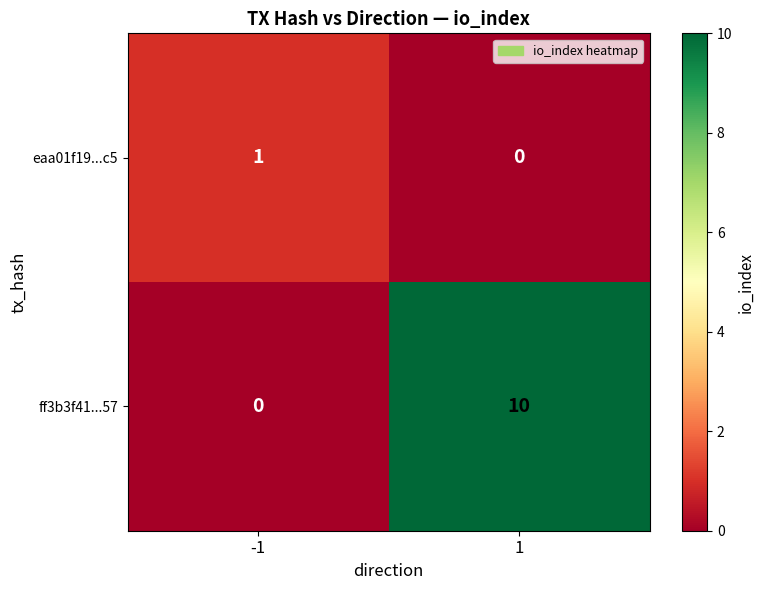

At which category does the chart reach its peak across all series?

1